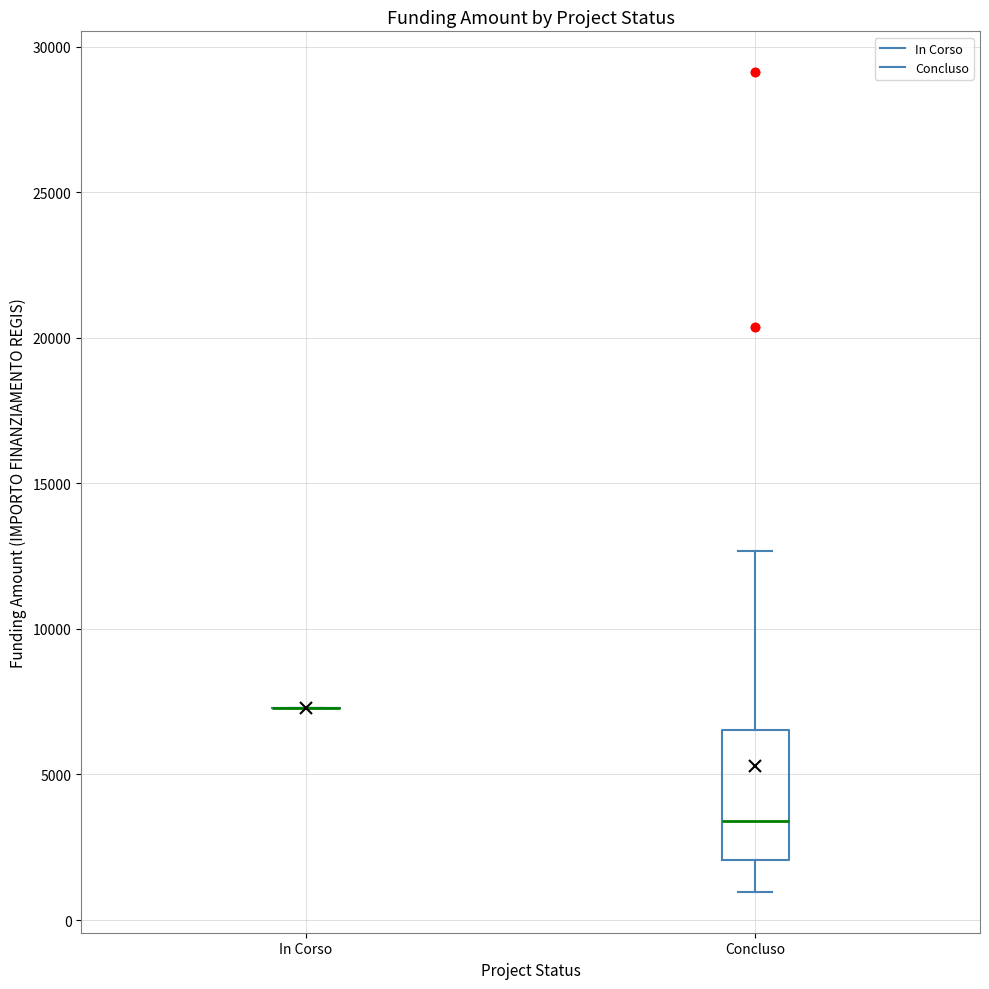

Which box is the tallest, from its lower edge to its upper edge?

Concluso